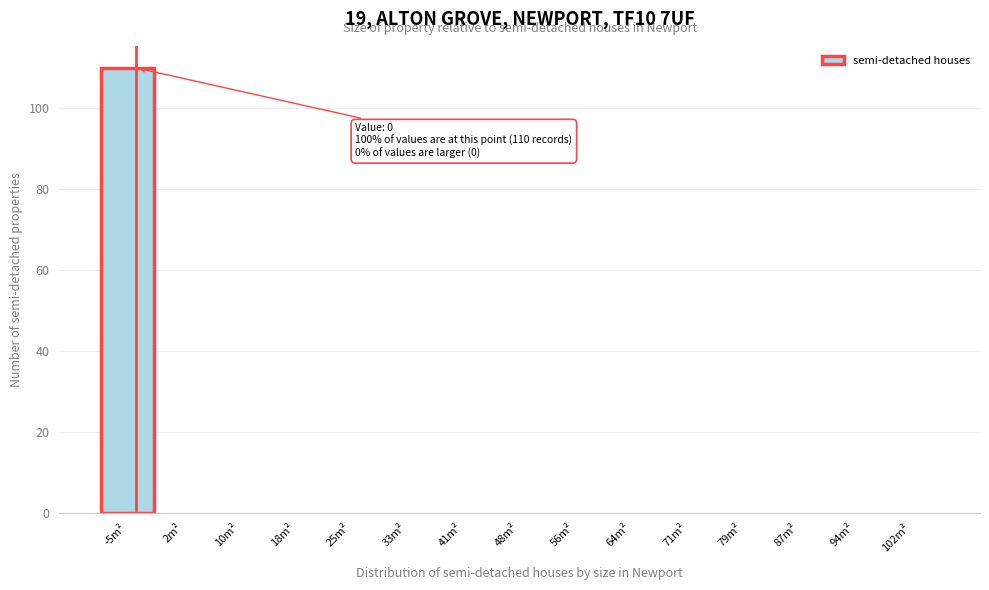

Reading left to right, list all the values displayed in this chart.

-5m²=110	2m²=0	10m²=0	18m²=0	25m²=0	33m²=0	41m²=0	48m²=0	56m²=0	64m²=0	71m²=0	79m²=0	87m²=0	94m²=0	102m²=0